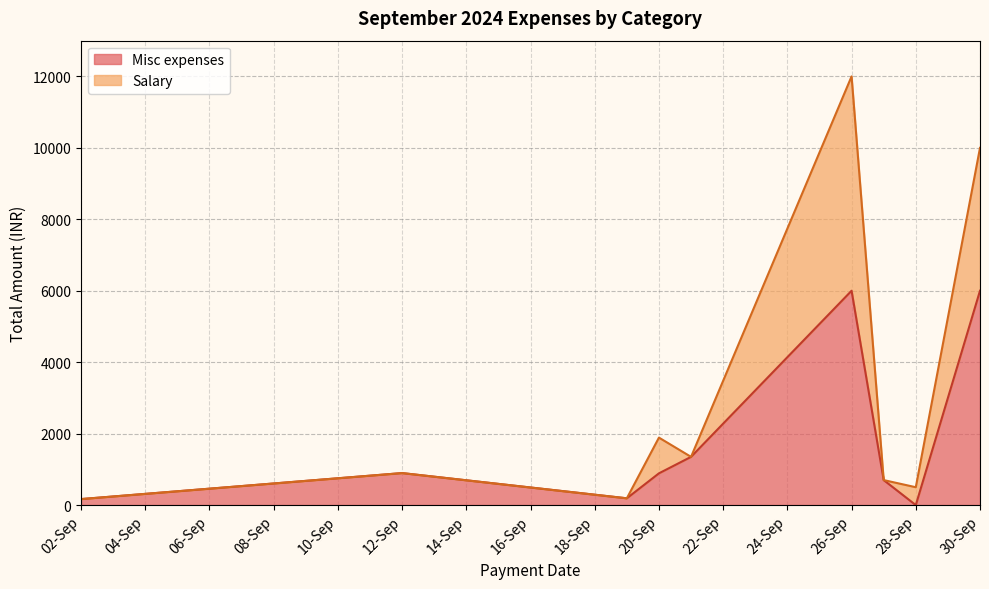

Which series has the largest total across all categories?

Misc expenses